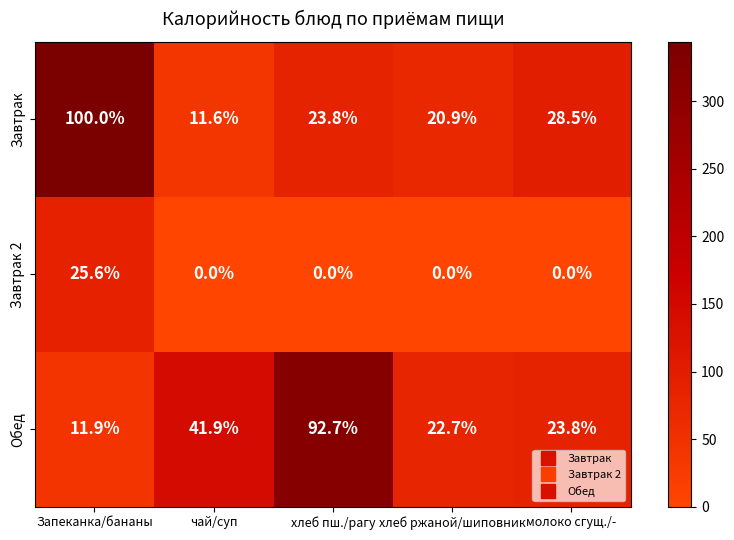

What is the total value across all series at молоко сгущ./-?

52.3